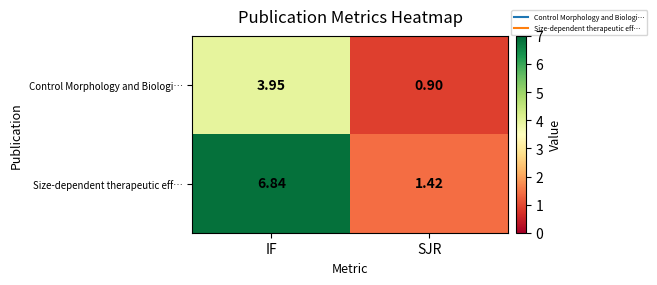

At which category does the chart reach its peak across all series?

IF